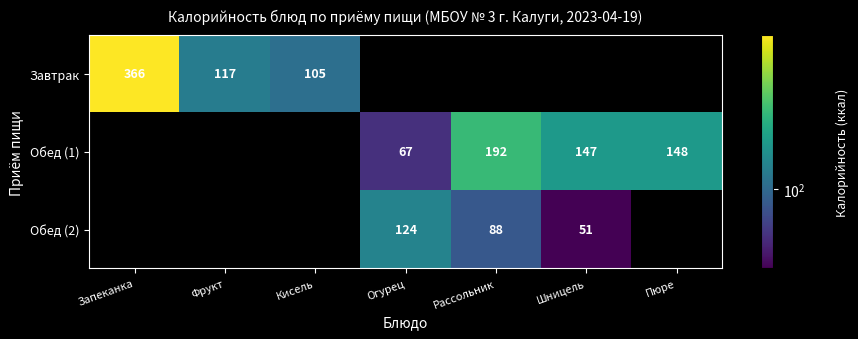

Which has a higher value, Кисель or Пюре?

Пюре